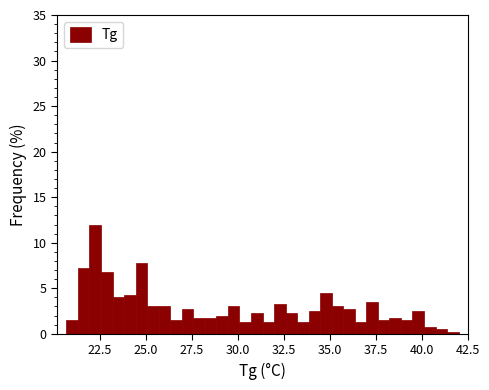

Read against the x-axis, roughly where is the centre of the tallest bar?

22.5